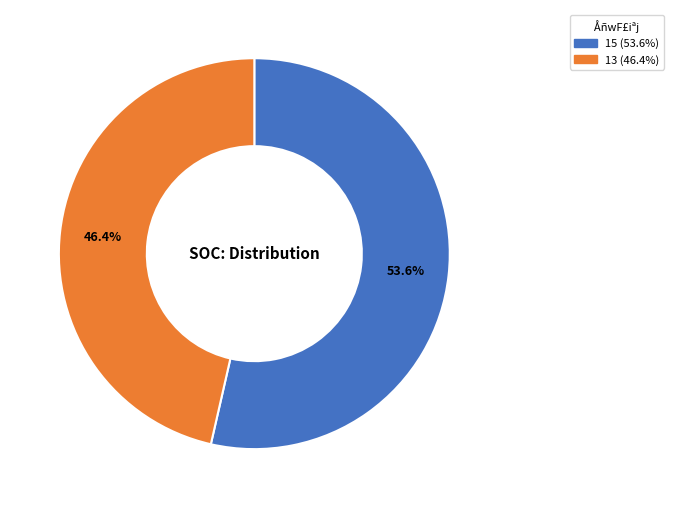

Is it true that 13 is 41% of the pie?

False